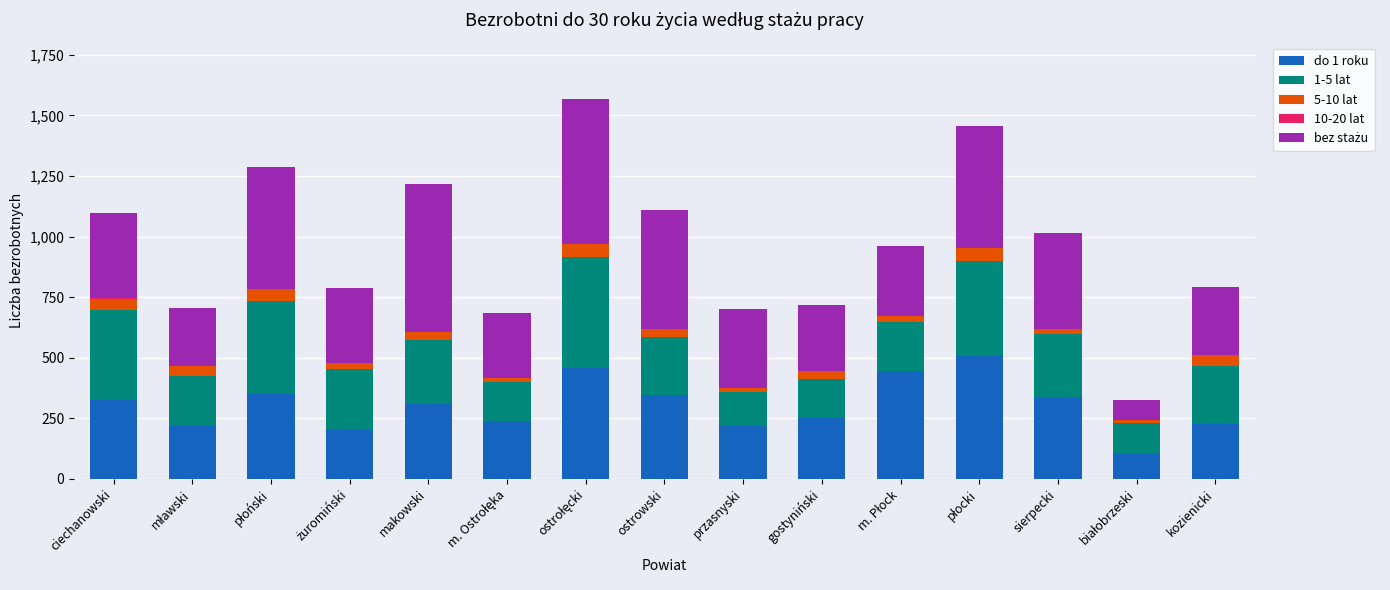

How many categories are shown in the chart?

15